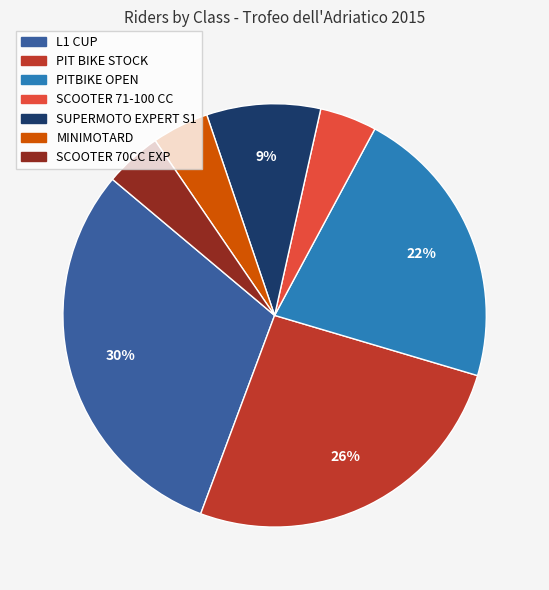

To the nearest percent, what is the average slice percentage?

14%